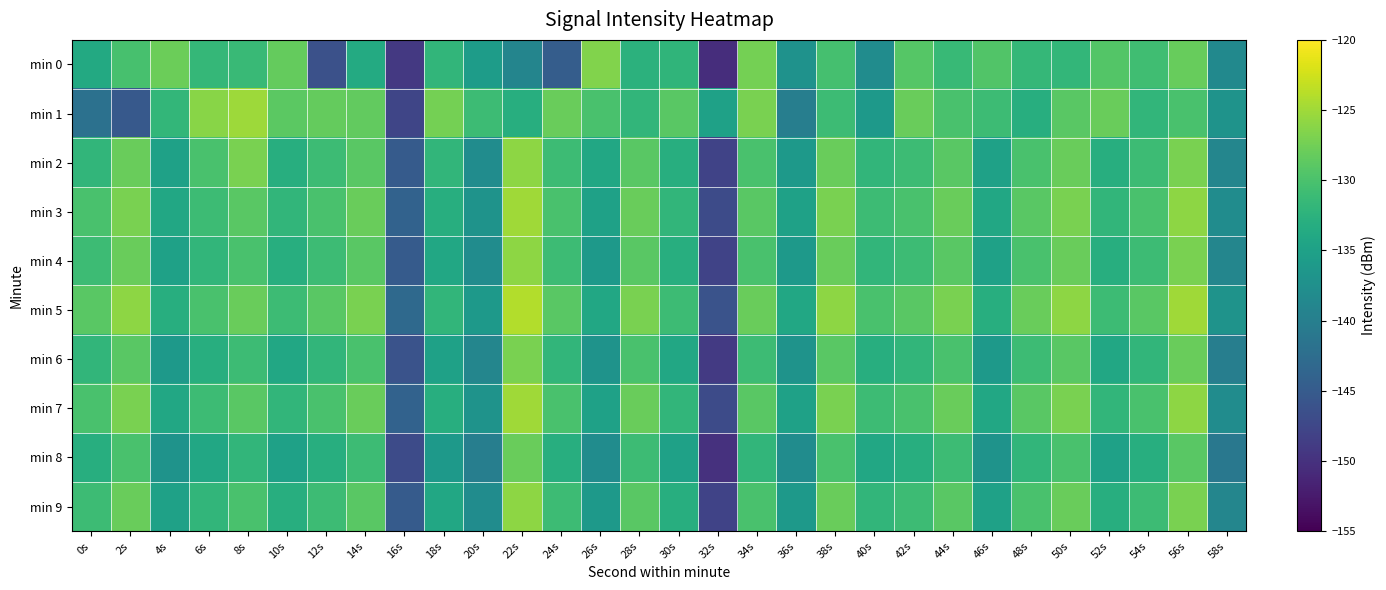

Between 24s and 38s, which series saw the biggest shift?

min 0